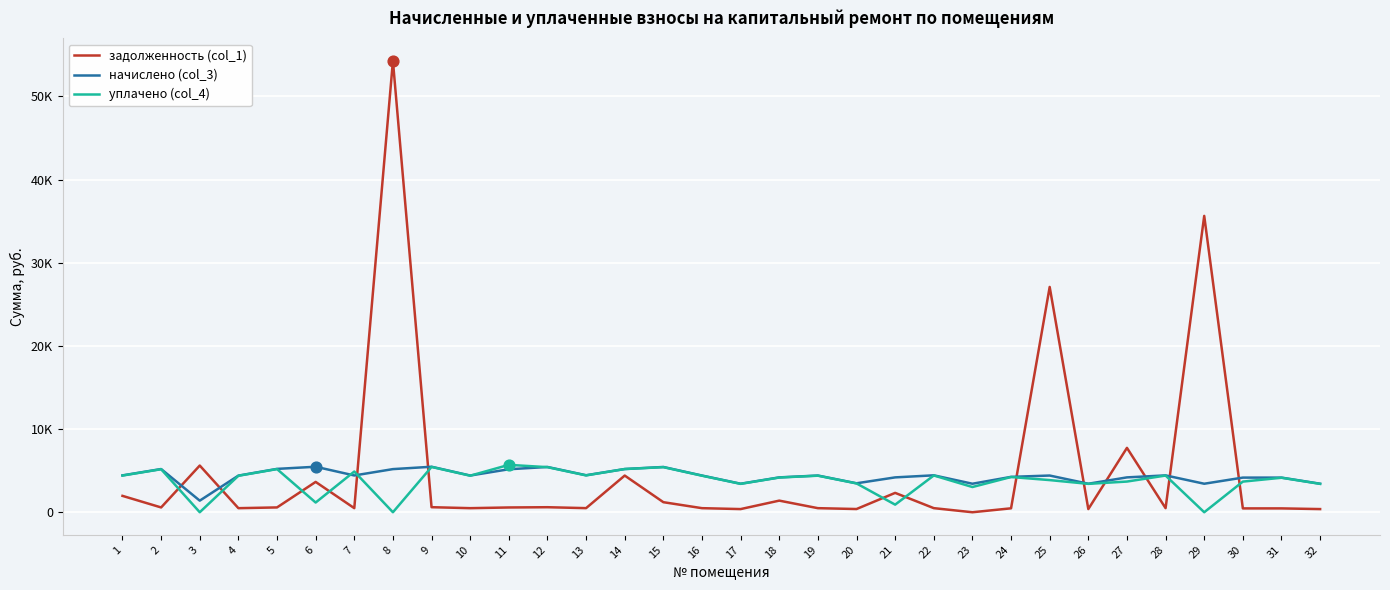

What are all the series names shown in the legend?

задолженность (col_1), начислено (col_3), уплачено (col_4)